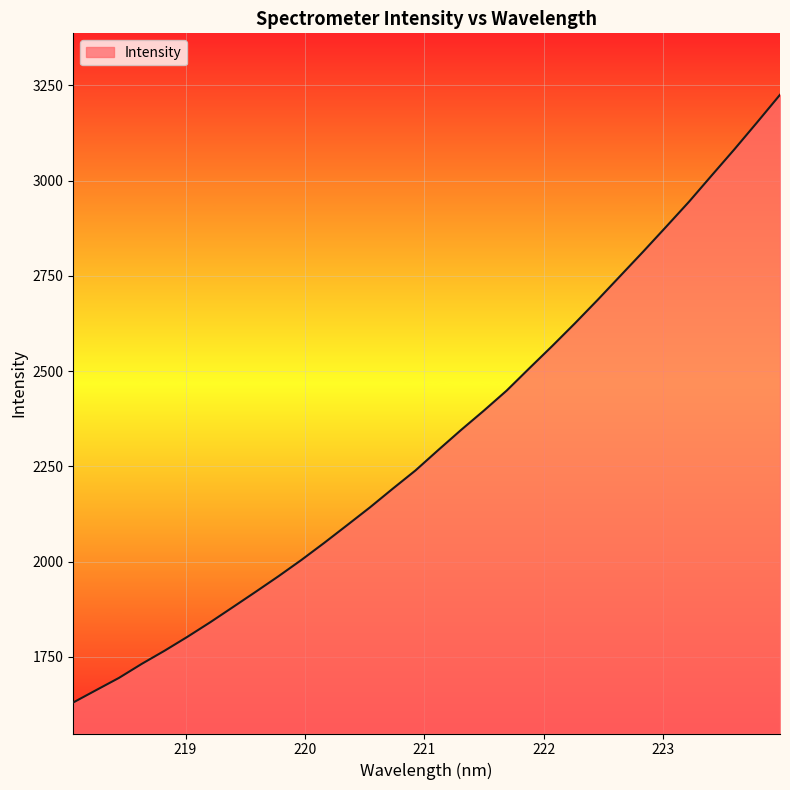

What is the smallest value displayed?

1630.1